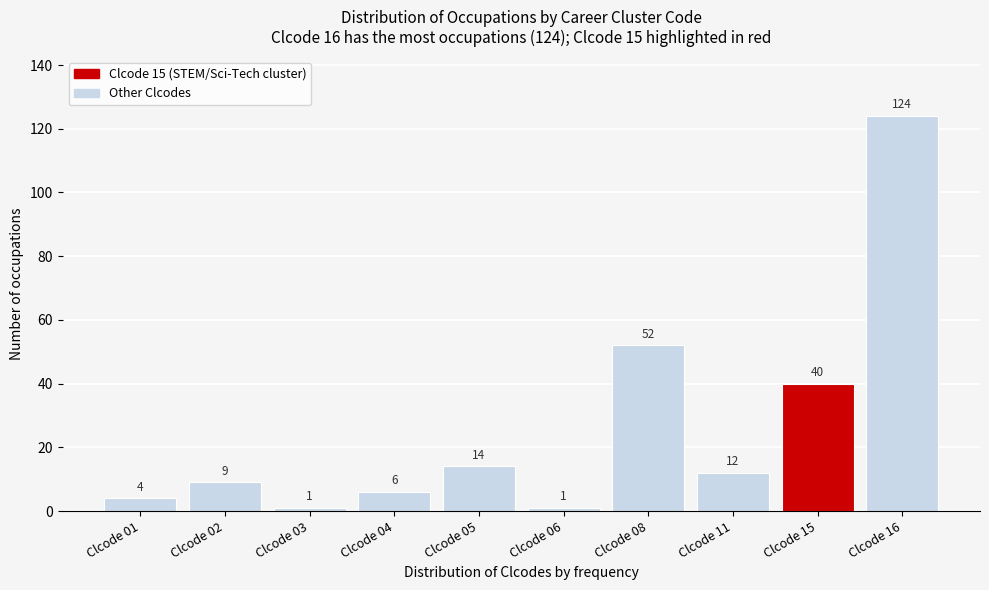

Reading left to right, list all the values displayed in this chart.

4	9	1	6	14	1	52	12	40	124